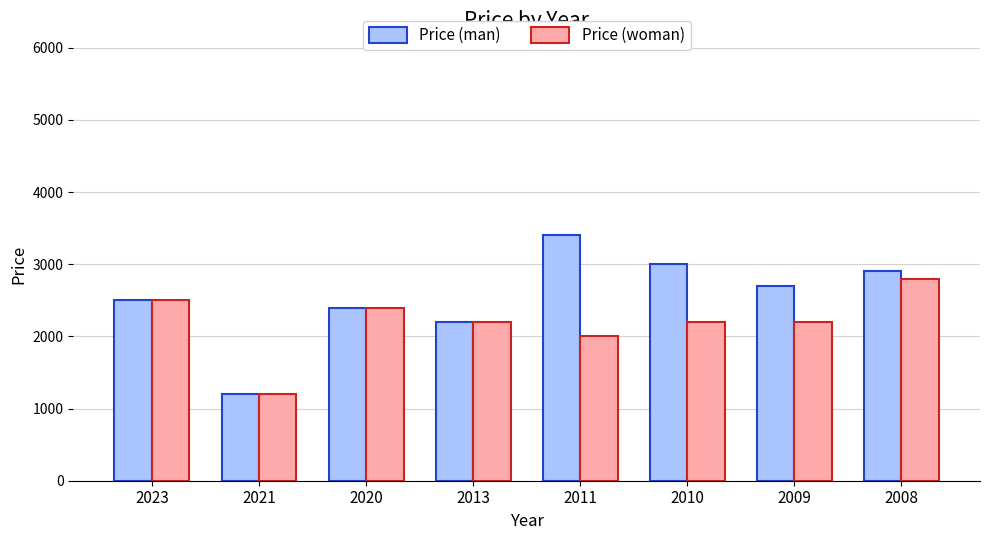

Which series has the widest spread of values?

Price (man)